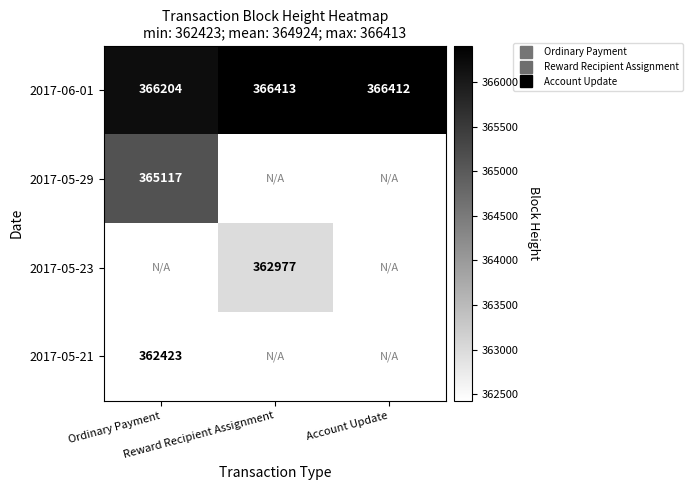

At which label does 2017-05-21 reach its peak?

Ordinary Payment